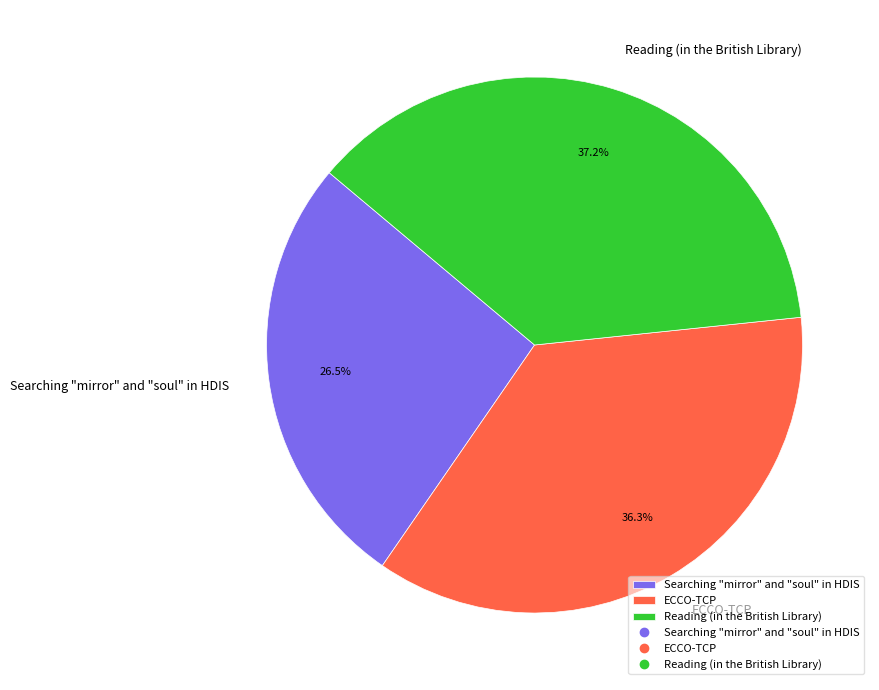

What percentage is NOT represented by Searching "mirror" and "soul" in HDIS?

73.5%